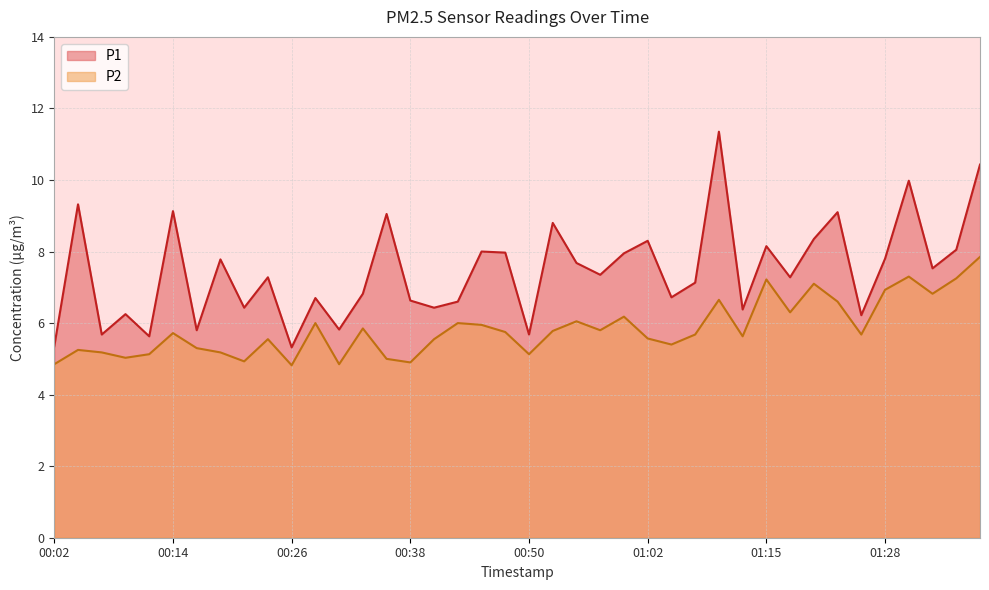

At which label is P1 closest to 8?

00:45